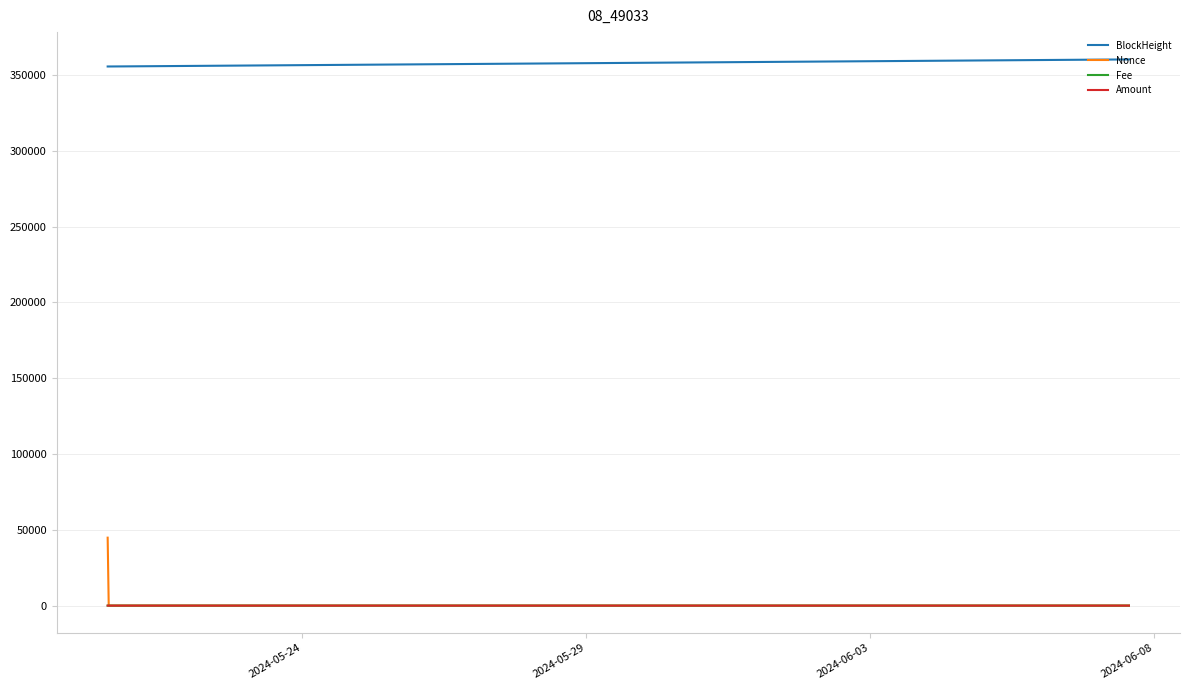

Which series has the largest total across all categories?

BlockHeight